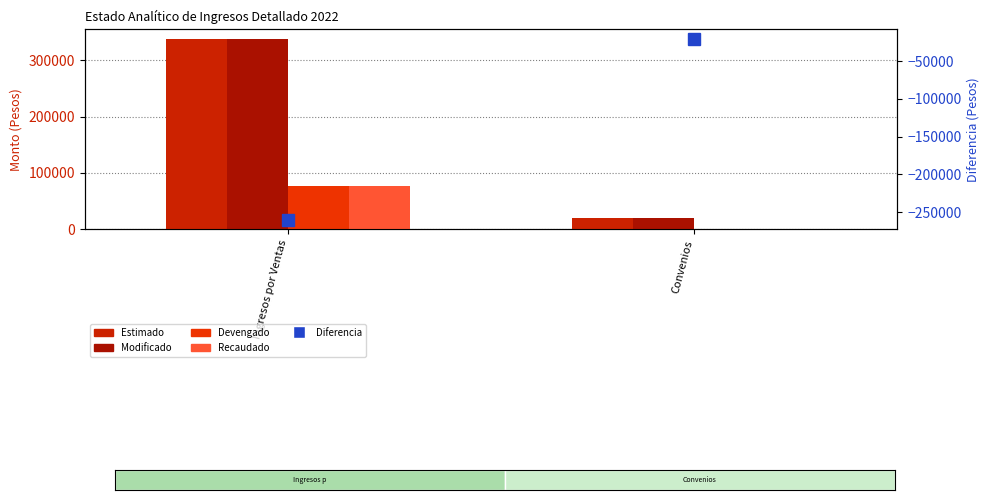

What are all the series names shown in the legend?

Estimado, Modificado, Devengado, Recaudado, Diferencia